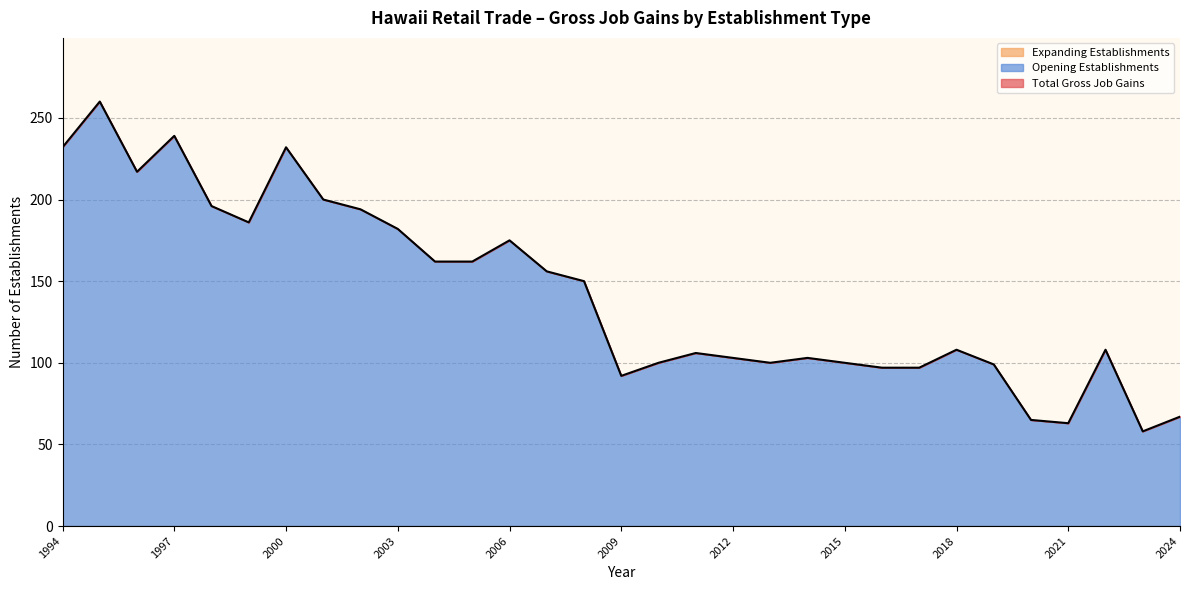

True or false: Total Gross Job Gains and Opening Establishments intersect in this chart.

False